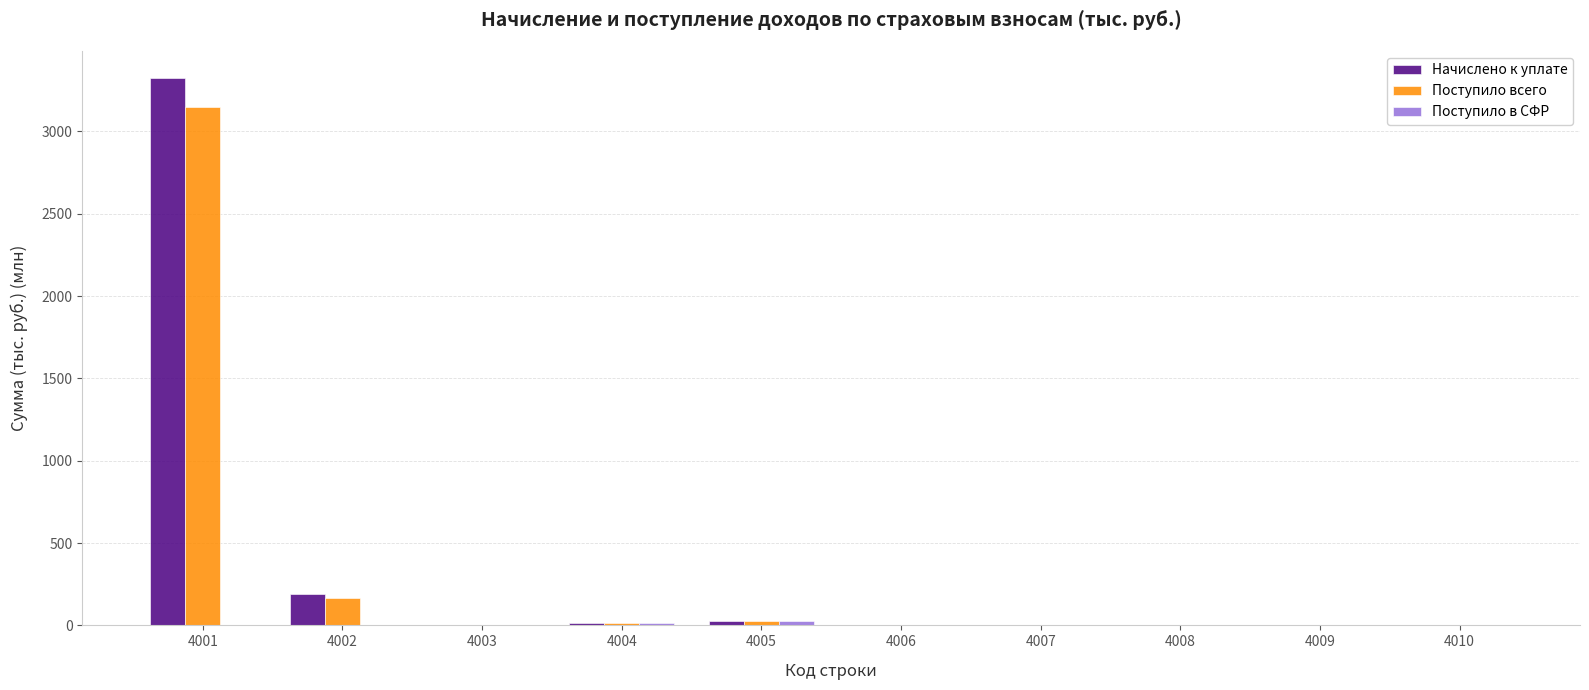

What is the sum of all Поступило всего values?

3364.0